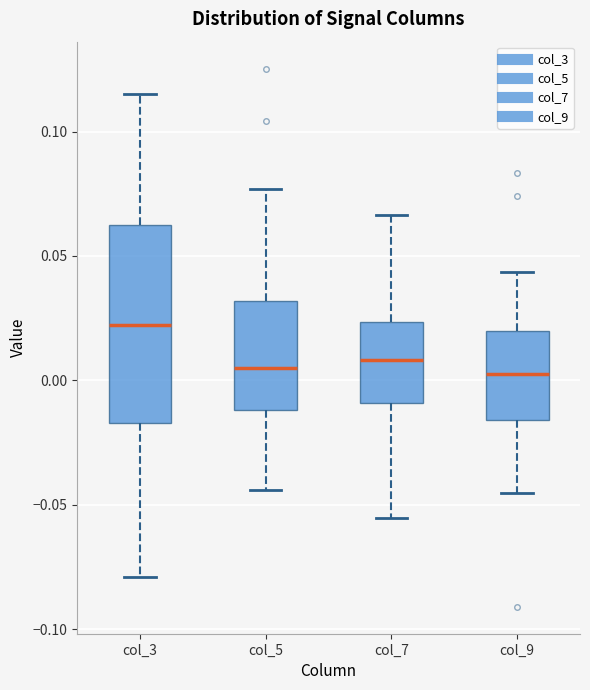

Comparing the boxes themselves (not the whiskers), which one is the tallest?

col_3